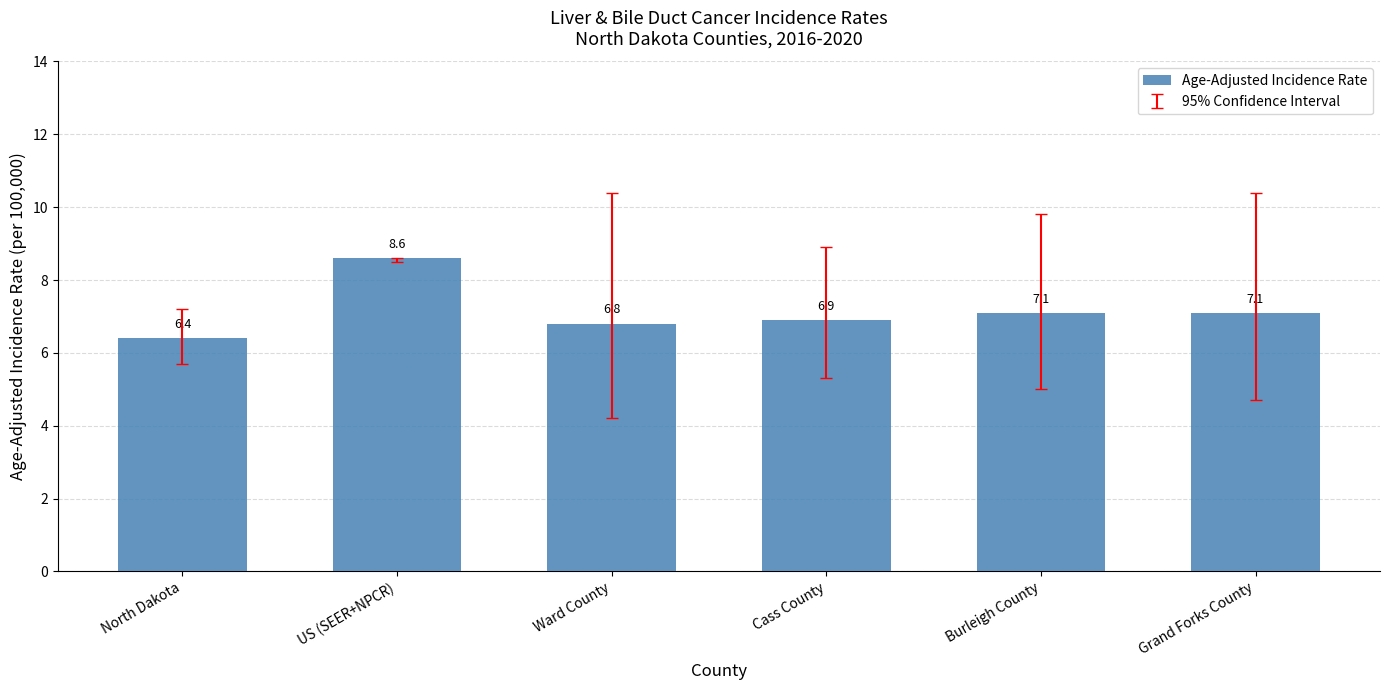

Which has a higher value, Ward County or US (SEER+NPCR)?

US (SEER+NPCR)